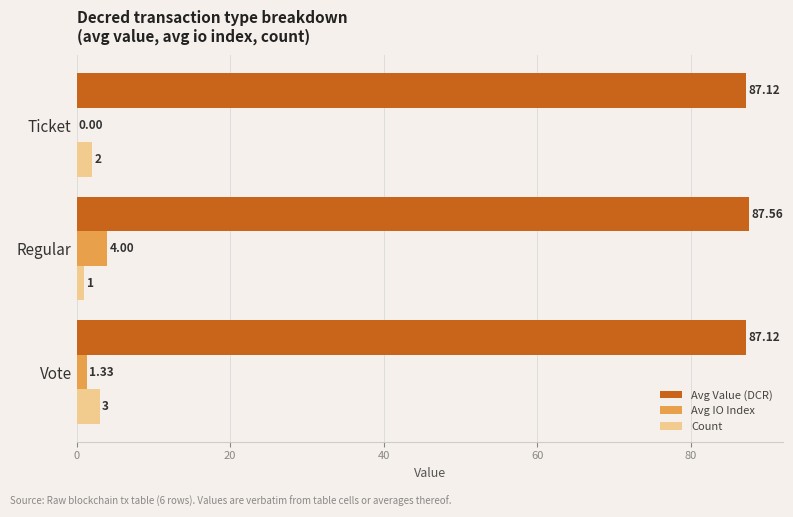

Which label corresponds to the largest value in the chart?

Regular